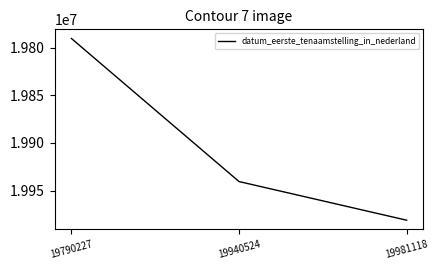

List the labels in order of value, smallest first.

19790227, 19940524, 19981118